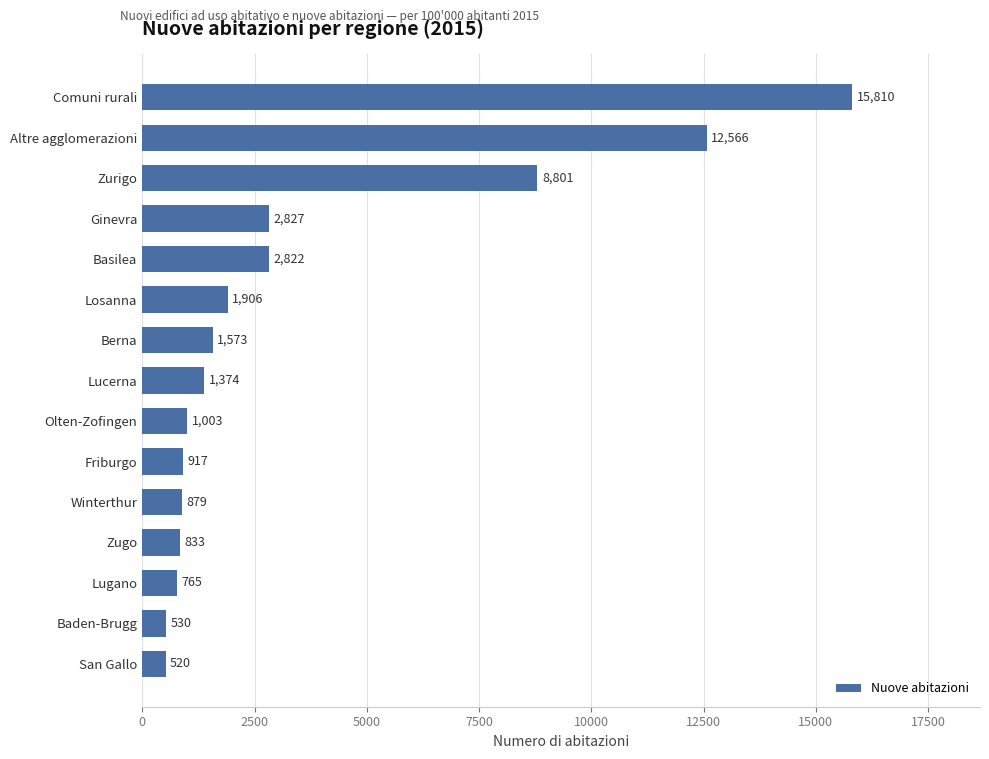

What is the maximum value shown in the chart?

15810